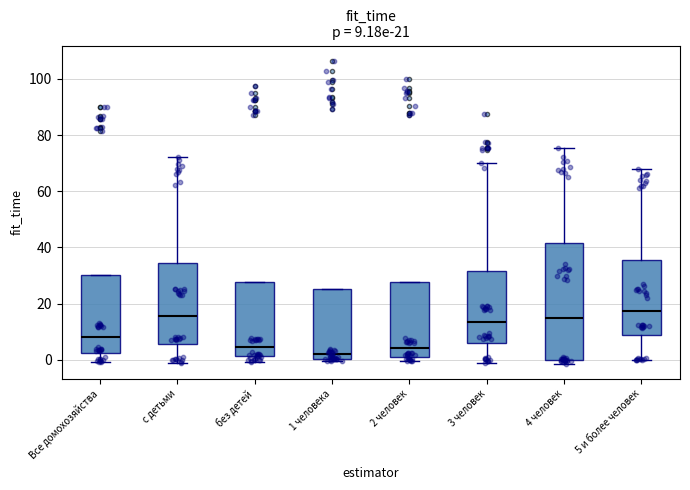

Which box has the lowest median line?

1 человека